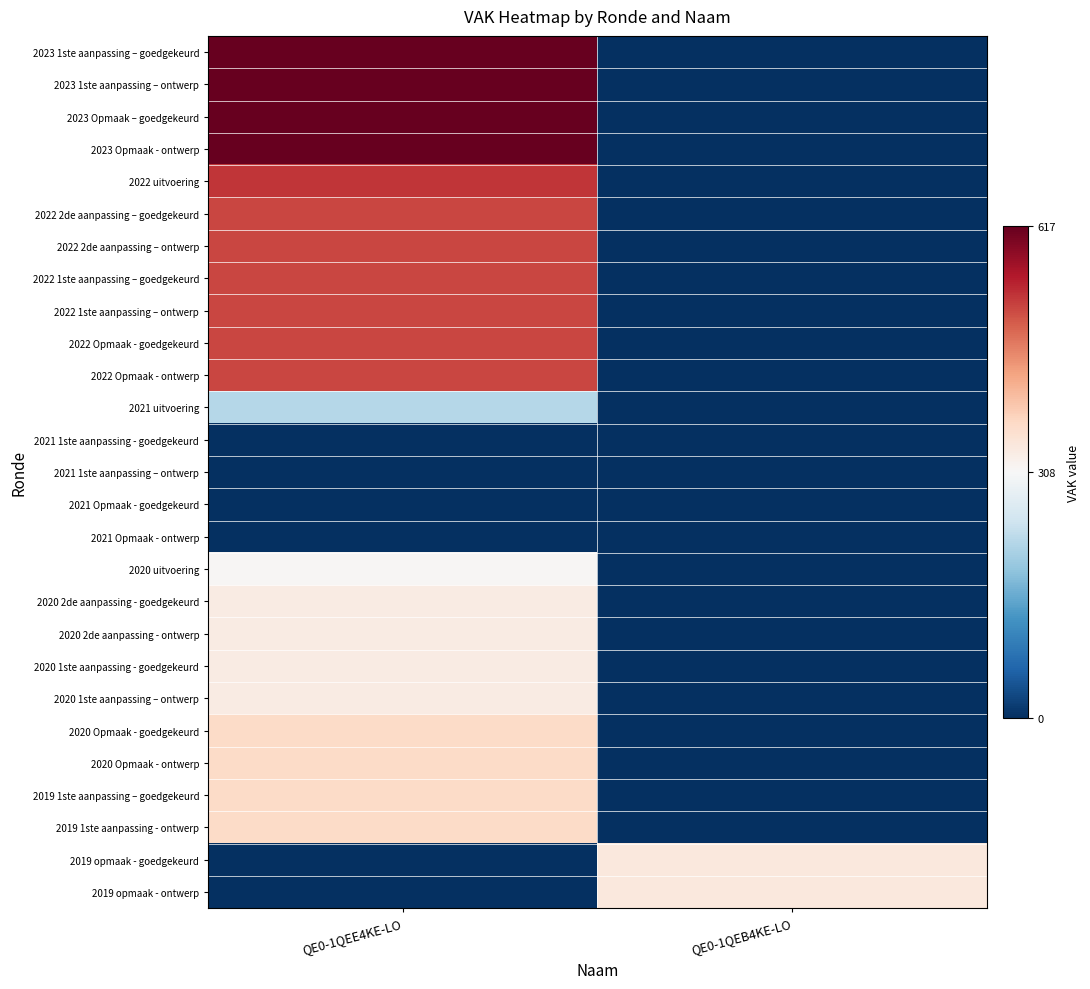

Reading left to right, what are all the values shown in this chart?

2023 1ste aanpassing – goedgekeurd: QE0-1QEE4KE-LO=617	QE0-1QEB4KE-LO=0
2023 1ste aanpassing – ontwerp: QE0-1QEE4KE-LO=617	QE0-1QEB4KE-LO=0
2023 Opmaak – goedgekeurd: QE0-1QEE4KE-LO=617	QE0-1QEB4KE-LO=0
2023 Opmaak - ontwerp: QE0-1QEE4KE-LO=617	QE0-1QEB4KE-LO=0
2022 uitvoering: QE0-1QEE4KE-LO=530	QE0-1QEB4KE-LO=0
2022 2de aanpassing – goedgekeurd: QE0-1QEE4KE-LO=515	QE0-1QEB4KE-LO=0
2022 2de aanpassing – ontwerp: QE0-1QEE4KE-LO=515	QE0-1QEB4KE-LO=0
2022 1ste aanpassing – goedgekeurd: QE0-1QEE4KE-LO=515	QE0-1QEB4KE-LO=0
2022 1ste aanpassing – ontwerp: QE0-1QEE4KE-LO=515	QE0-1QEB4KE-LO=0
2022 Opmaak - goedgekeurd: QE0-1QEE4KE-LO=515	QE0-1QEB4KE-LO=0
2022 Opmaak - ontwerp: QE0-1QEE4KE-LO=515	QE0-1QEB4KE-LO=0
2021 uitvoering: QE0-1QEE4KE-LO=221	QE0-1QEB4KE-LO=0
2021 1ste aanpassing - goedgekeurd: QE0-1QEE4KE-LO=0	QE0-1QEB4KE-LO=0
2021 1ste aanpassing – ontwerp: QE0-1QEE4KE-LO=0	QE0-1QEB4KE-LO=0
2021 Opmaak - goedgekeurd: QE0-1QEE4KE-LO=0	QE0-1QEB4KE-LO=0
2021 Opmaak - ontwerp: QE0-1QEE4KE-LO=0	QE0-1QEB4KE-LO=0
2020 uitvoering: QE0-1QEE4KE-LO=313	QE0-1QEB4KE-LO=0
2020 2de aanpassing - goedgekeurd: QE0-1QEE4KE-LO=333	QE0-1QEB4KE-LO=0
2020 2de aanpassing - ontwerp: QE0-1QEE4KE-LO=333	QE0-1QEB4KE-LO=0
2020 1ste aanpassing - goedgekeurd: QE0-1QEE4KE-LO=333	QE0-1QEB4KE-LO=0
2020 1ste aanpassing – ontwerp: QE0-1QEE4KE-LO=333	QE0-1QEB4KE-LO=0
2020 Opmaak - goedgekeurd: QE0-1QEE4KE-LO=368	QE0-1QEB4KE-LO=0
2020 Opmaak - ontwerp: QE0-1QEE4KE-LO=368	QE0-1QEB4KE-LO=0
2019 1ste aanpassing – goedgekeurd: QE0-1QEE4KE-LO=368	QE0-1QEB4KE-LO=0
2019 1ste aanpassing - ontwerp: QE0-1QEE4KE-LO=368	QE0-1QEB4KE-LO=0
2019 opmaak - goedgekeurd: QE0-1QEE4KE-LO=0	QE0-1QEB4KE-LO=340
2019 opmaak - ontwerp: QE0-1QEE4KE-LO=0	QE0-1QEB4KE-LO=340